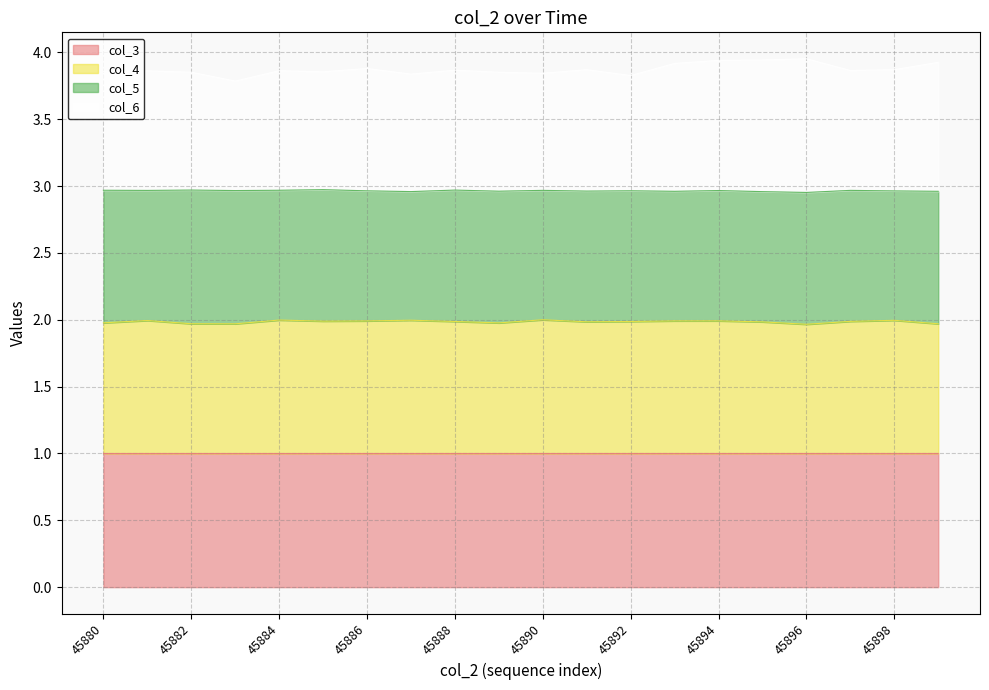

Between 45881 and 45886, which series saw the biggest shift?

col_6